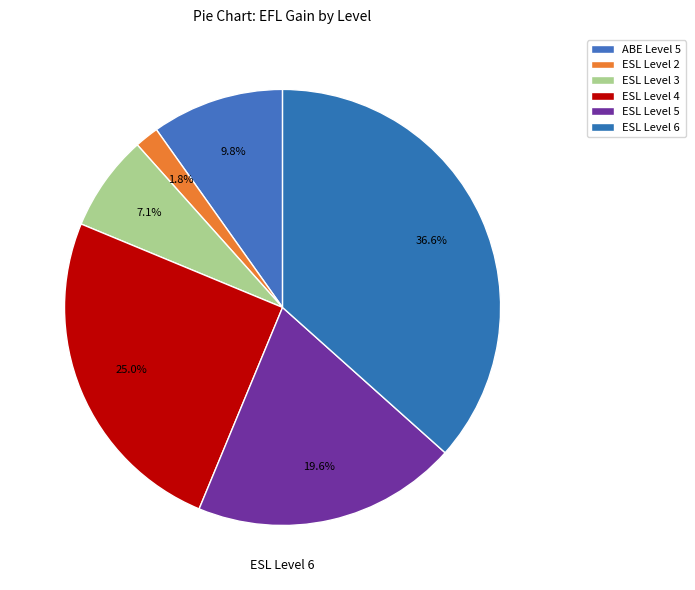

Count the number of slices in the pie.

6